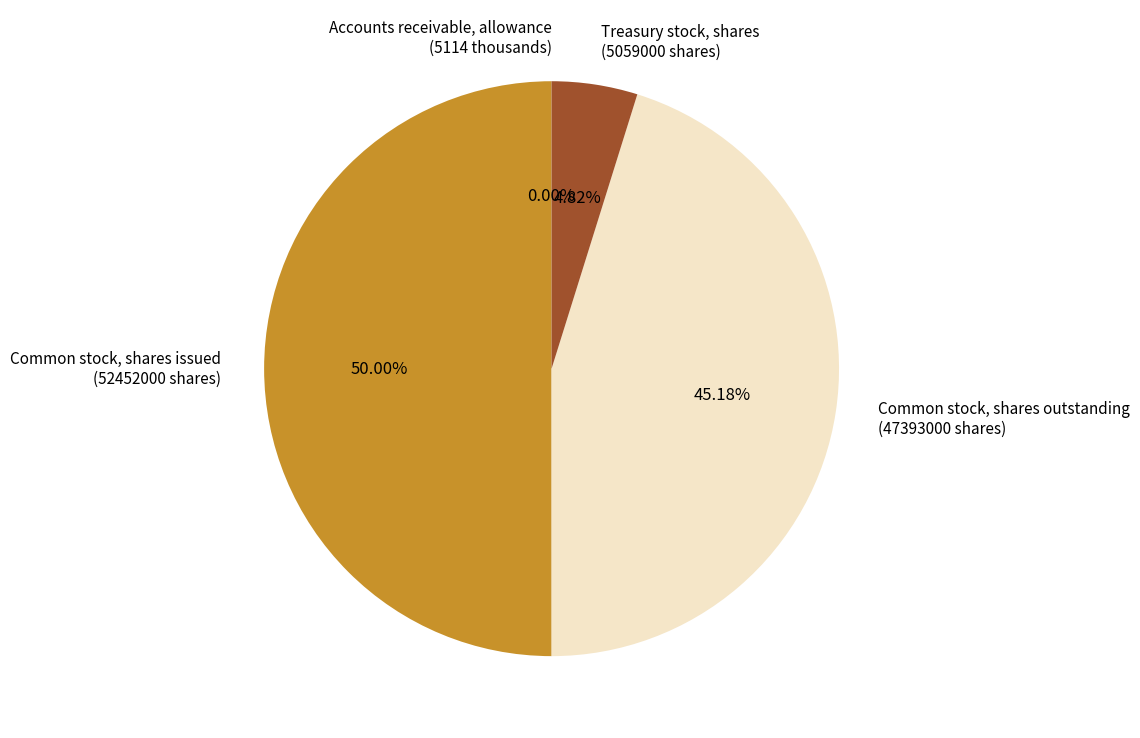

Is Common stock, shares outstanding (47393000 shares) the majority of the pie?

No